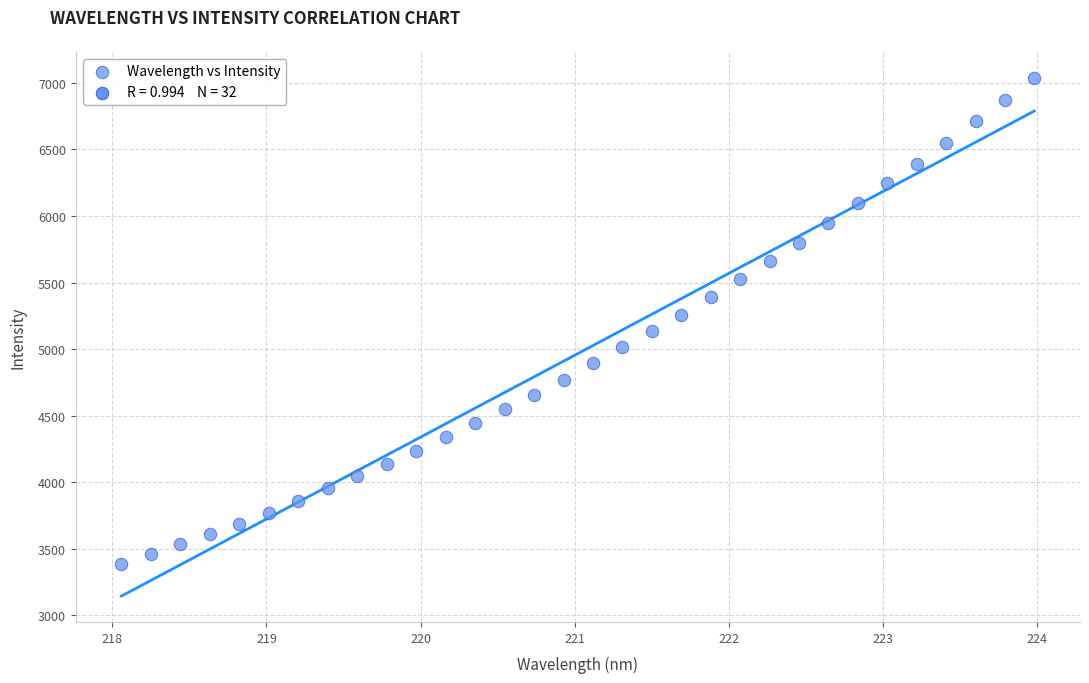

What is the range of Y values (max minus min)?

3650.8